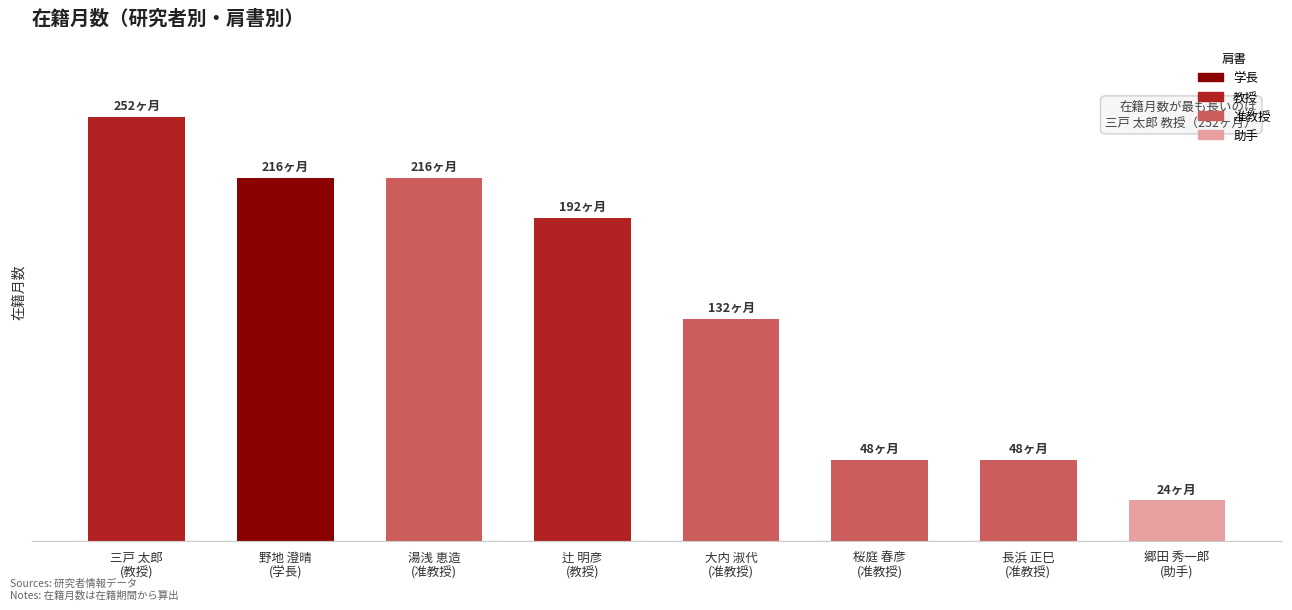

What is the sum of the values at 野地 澄晴
(学長) and 湯浅 恵造
(准教授)?

432